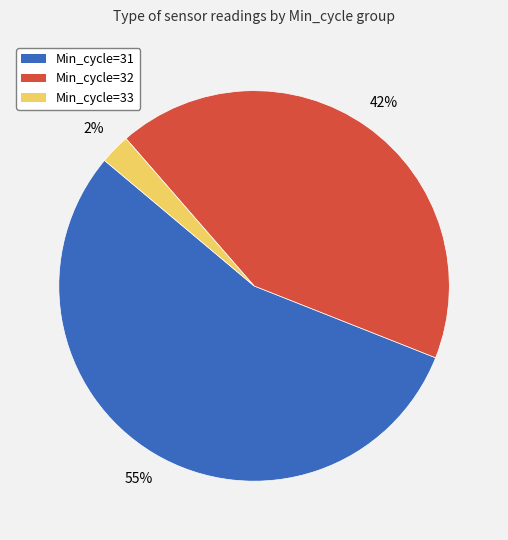

Does Min_cycle=31 represent more than half of the total?

Yes